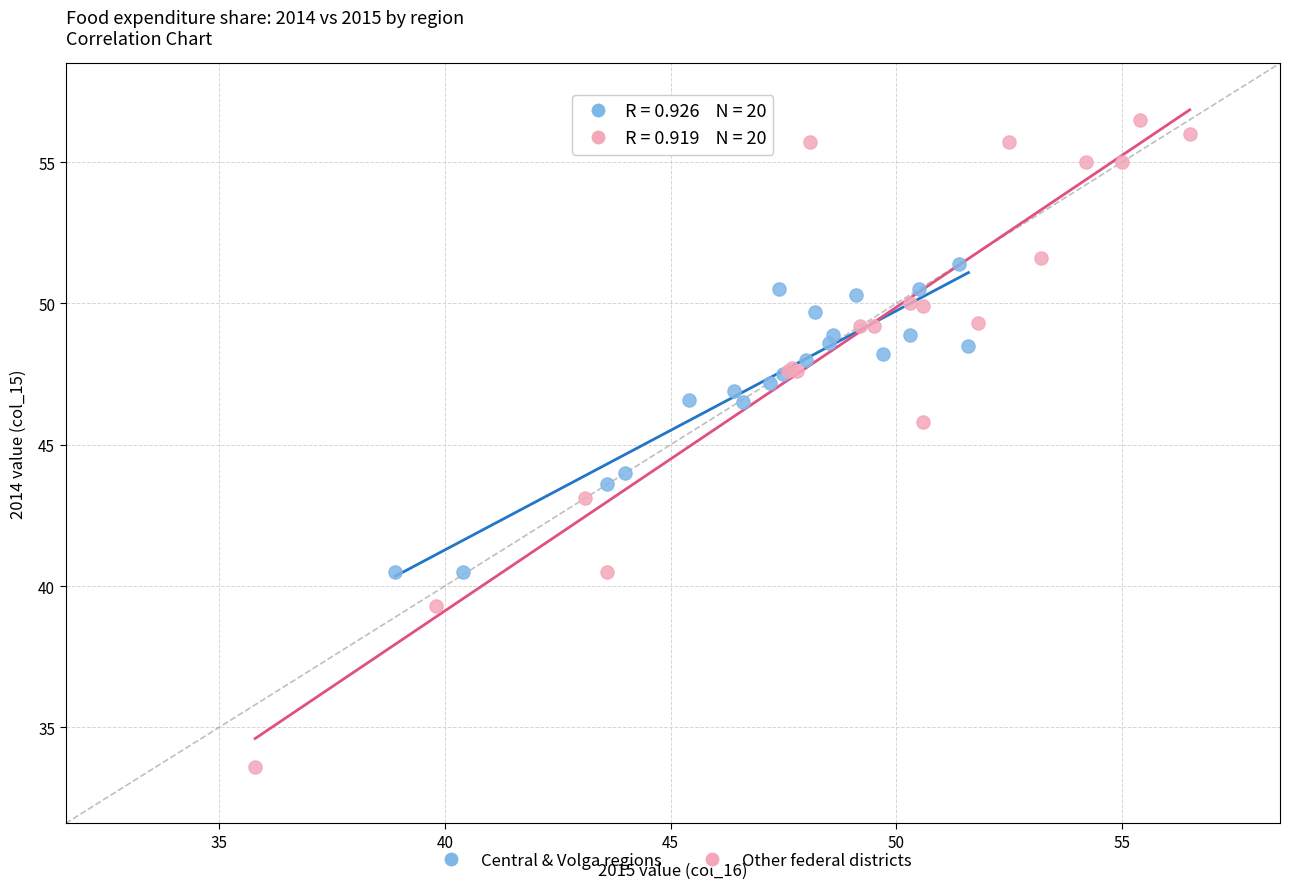

Which series reaches the maximum Y coordinate?

Other federal districts